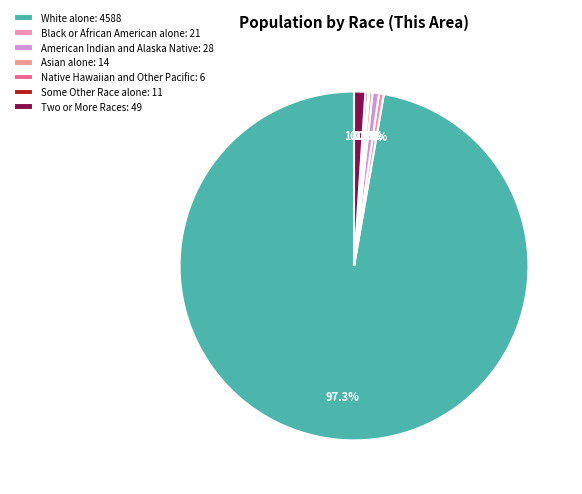

Which category accounts for the majority?

White alone